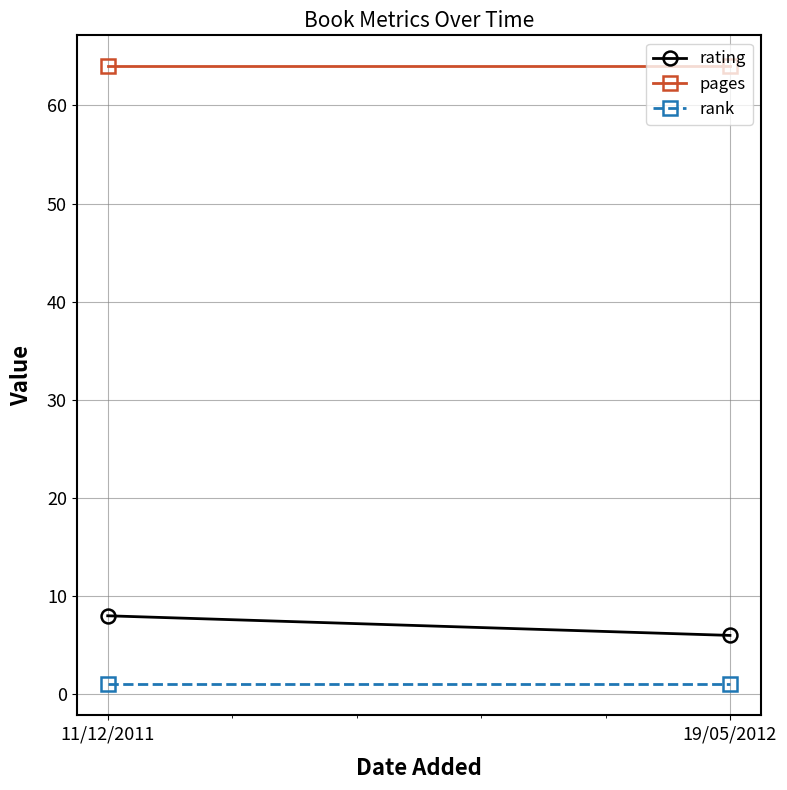

What position from the left is 11/12/2011?

1